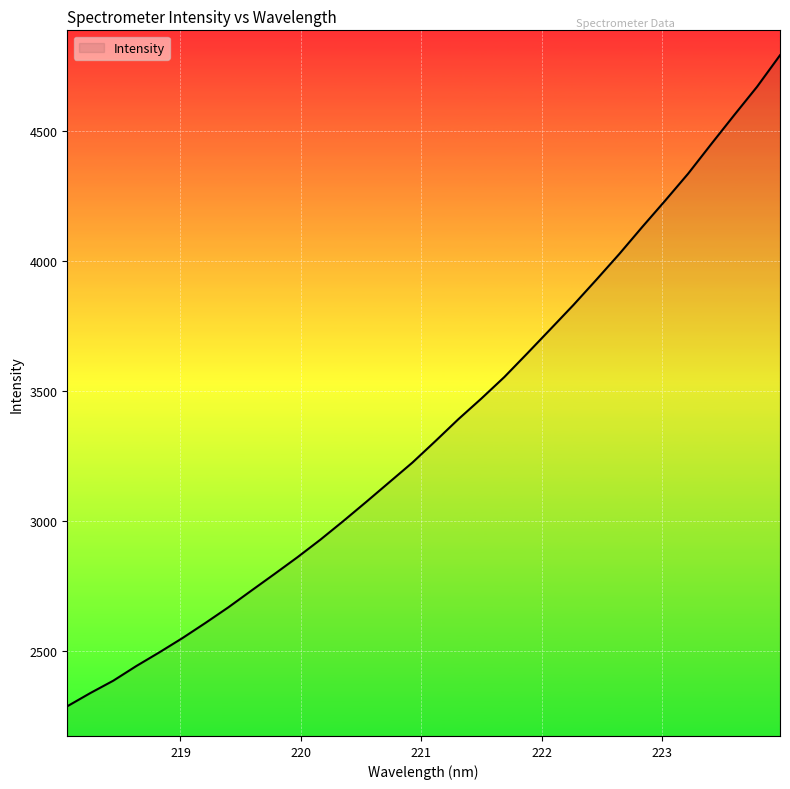

What is the difference between the maximum and minimum values?

2505.4